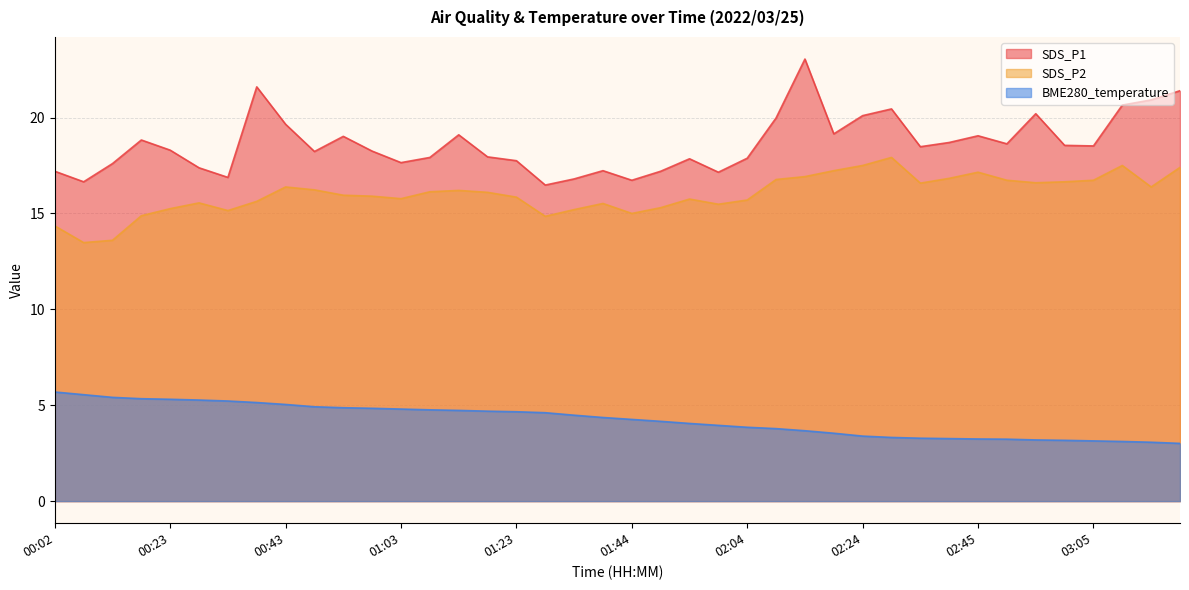

Which series has the largest total across all categories?

SDS_P1